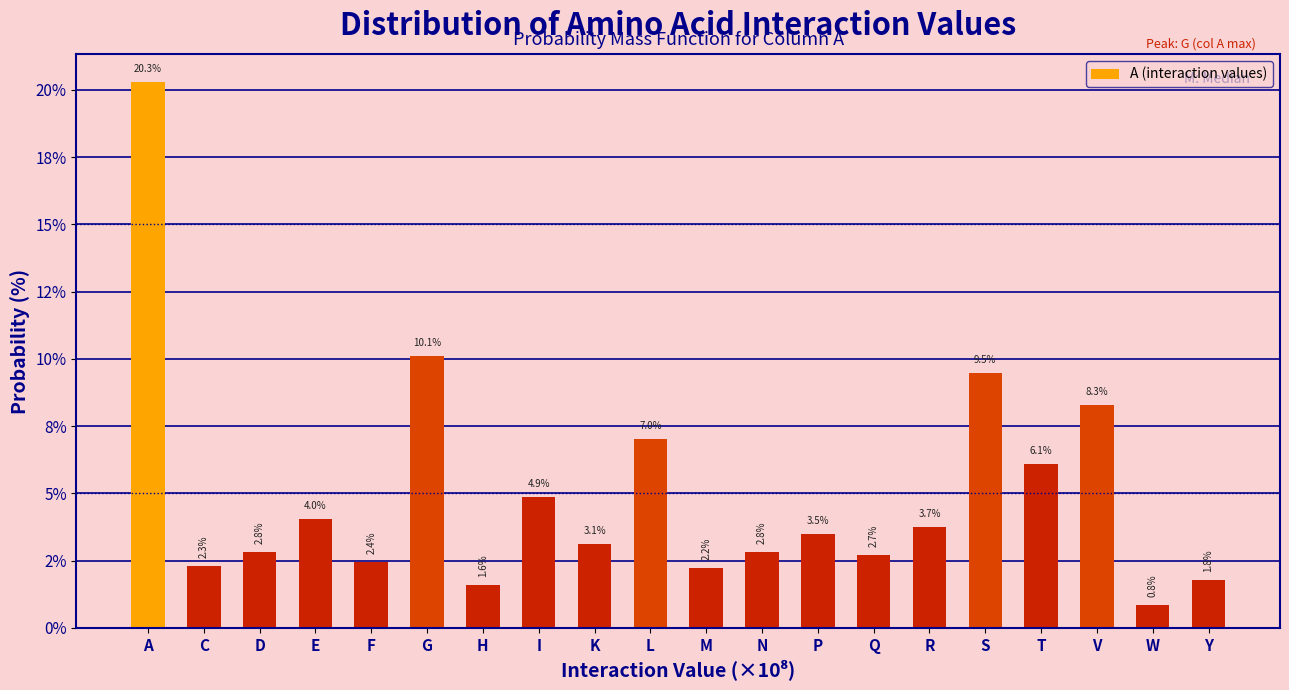

Does the chart contain any negative values?

No